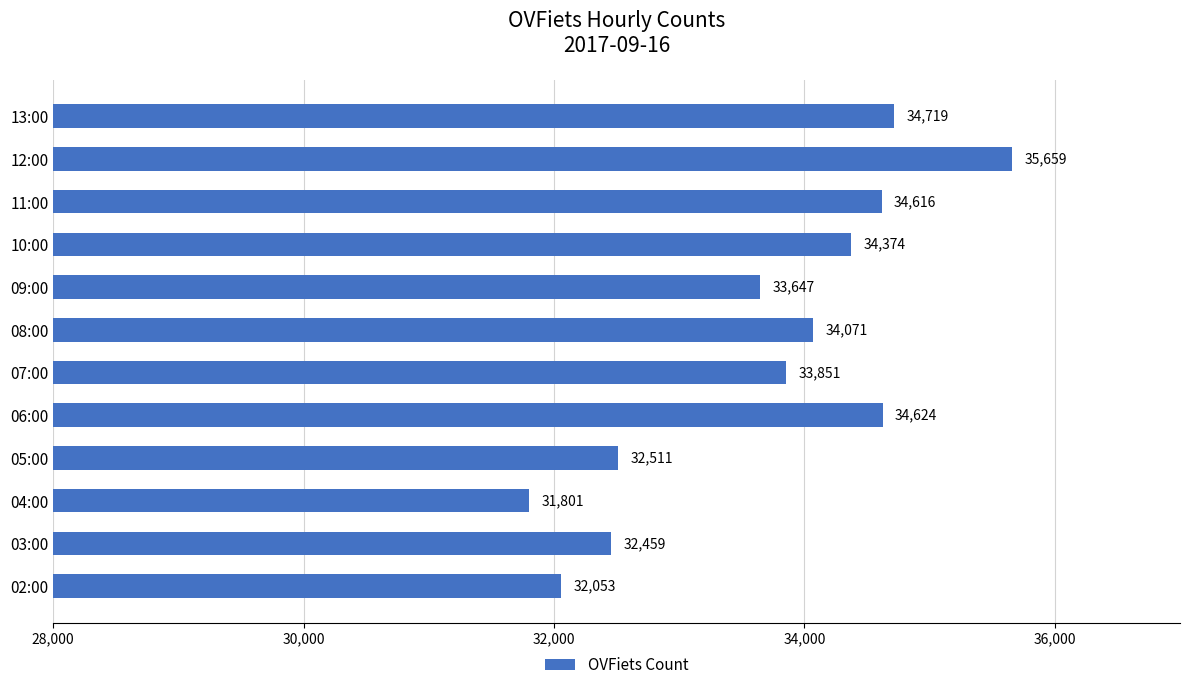

Rank the categories by value from lowest to highest.

04:00, 02:00, 03:00, 05:00, 09:00, 07:00, 08:00, 10:00, 11:00, 06:00, 13:00, 12:00